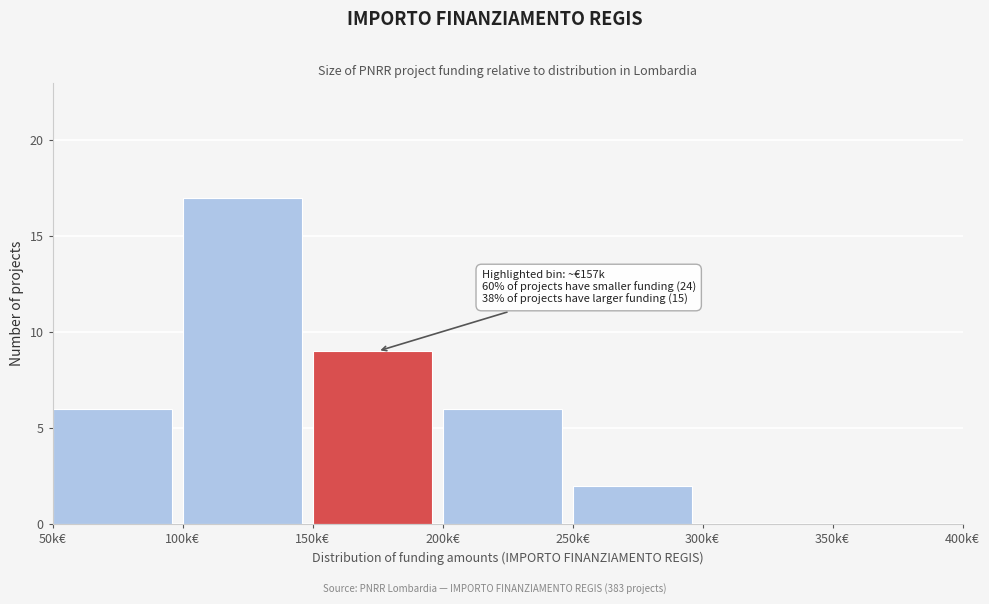

Reading left to right, extract all data points from this chart.

50k€=6	100k€=17	150k€=9	200k€=6	250k€=2	300k€=0	350k€=0